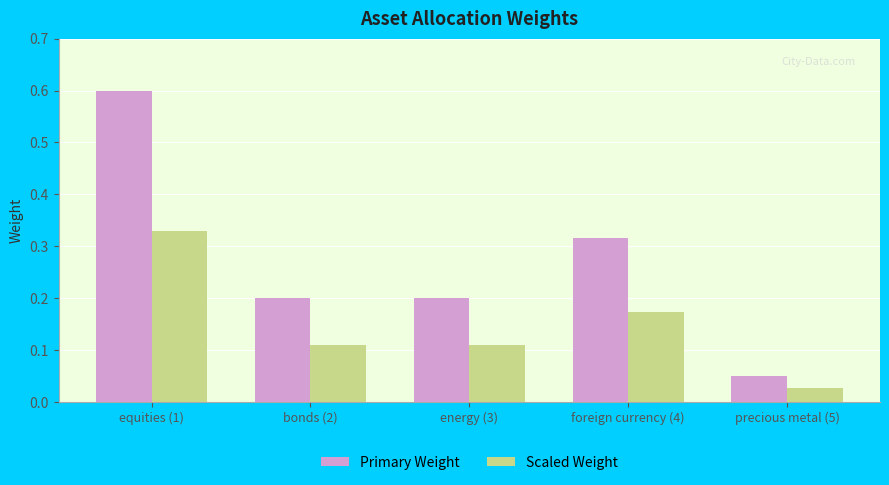

Which label corresponds to the smallest value in the chart?

precious metal (5)